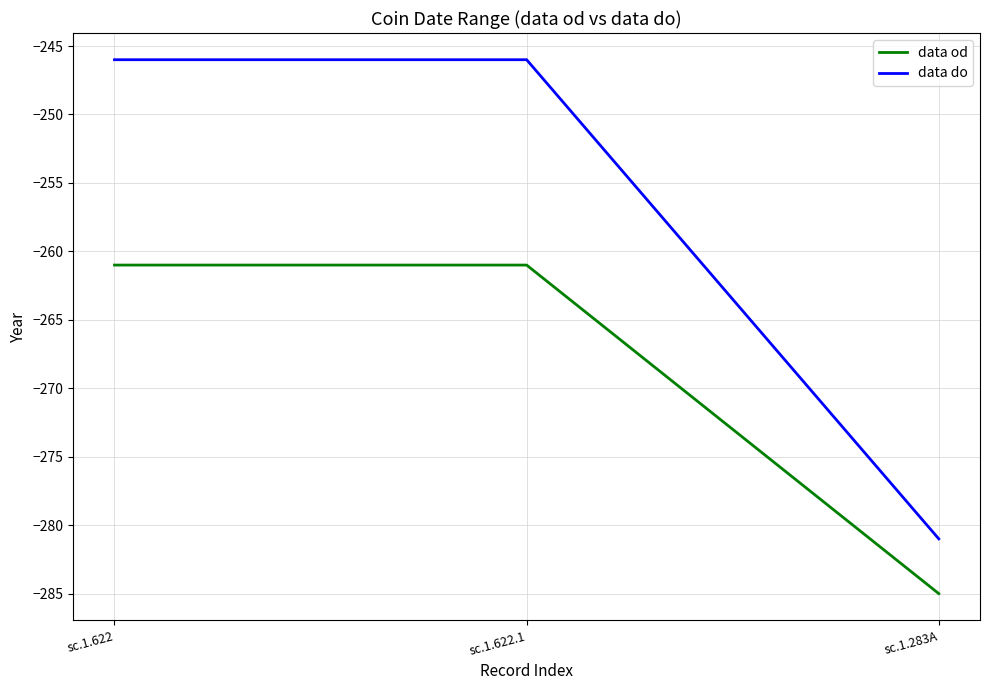

Which series changed the most between sc.1.622.1 and sc.1.283A?

data do